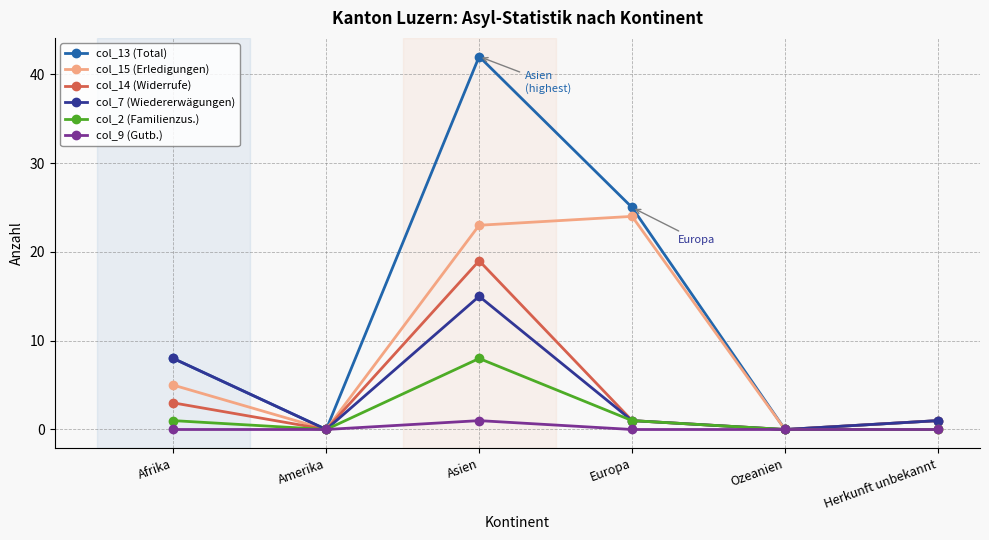

Rank the series at Asien from lowest to highest value.

col_9 (Gutb.), col_2 (Familienzus.), col_7 (Wiedererwägungen), col_14 (Widerrufe), col_15 (Erledigungen), col_13 (Total)